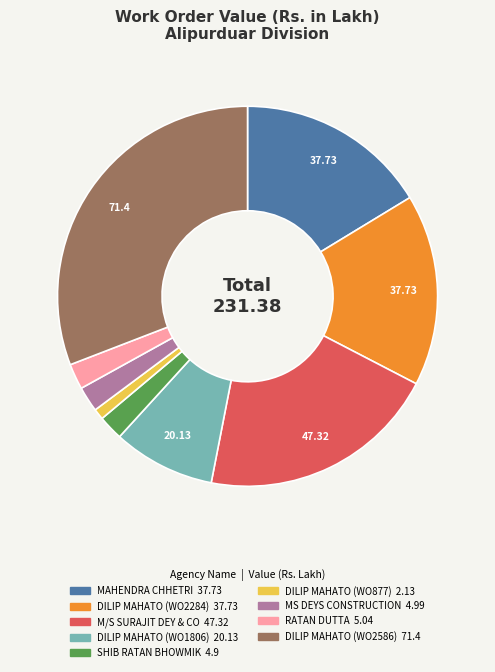

Does any single category account for the majority?

No